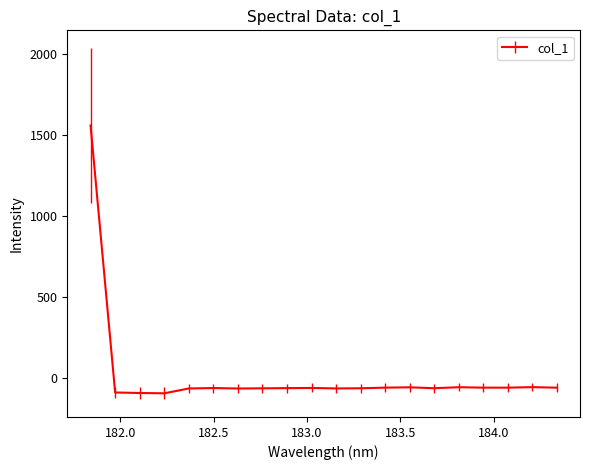

What is the difference between the maximum and minimum values?

1649.2